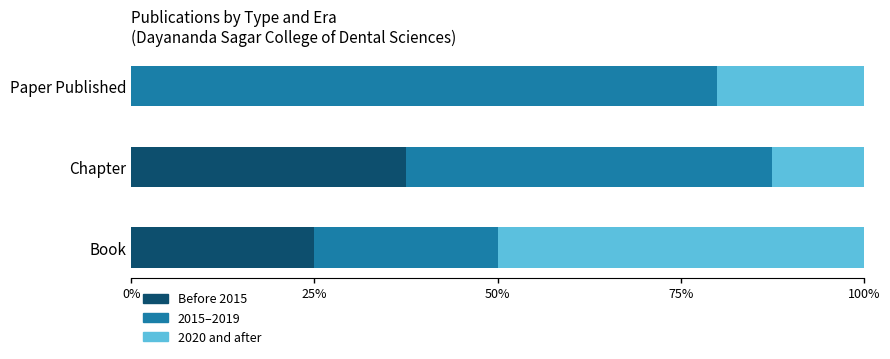

Is it true that Before 2015 equals 37.5 at Chapter?

True